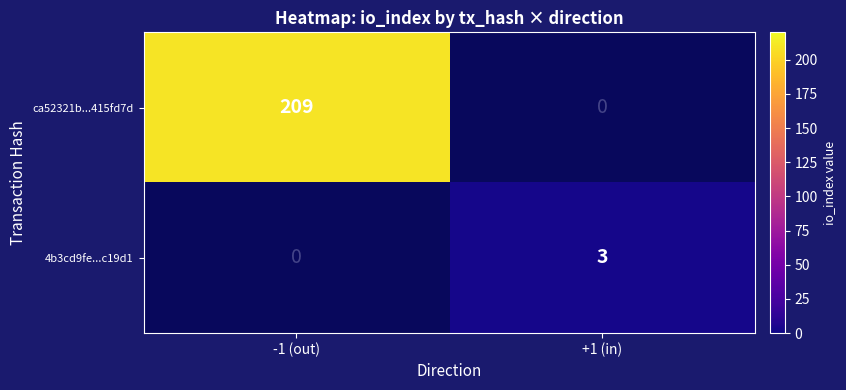

The value of ca52321b...415fd7d at -1 (out) is 86. True or false?

False